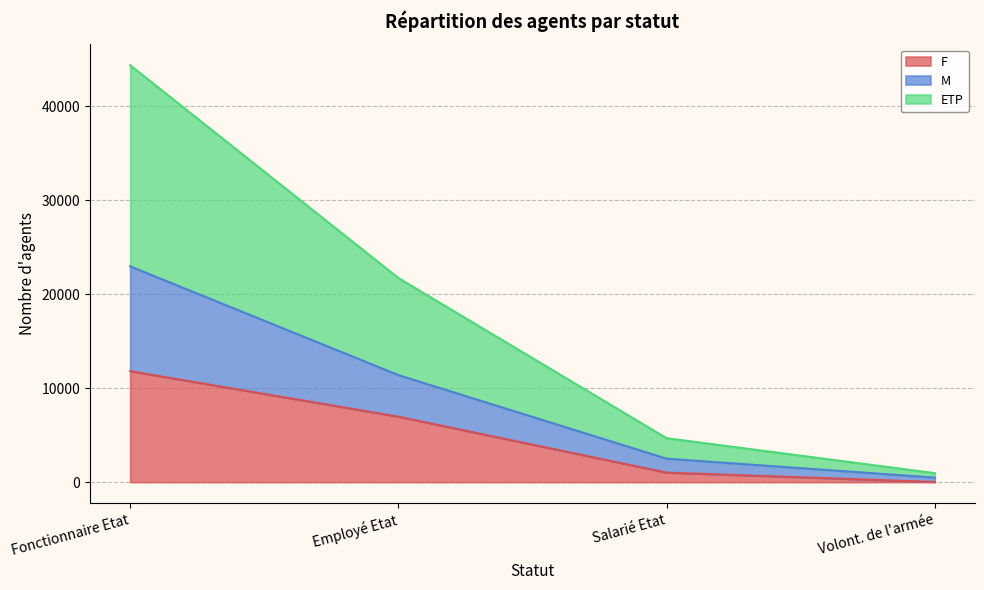

Rank the categories by F value from lowest to highest.

Volont. de l'armée, Salarié Etat, Employé Etat, Fonctionnaire Etat